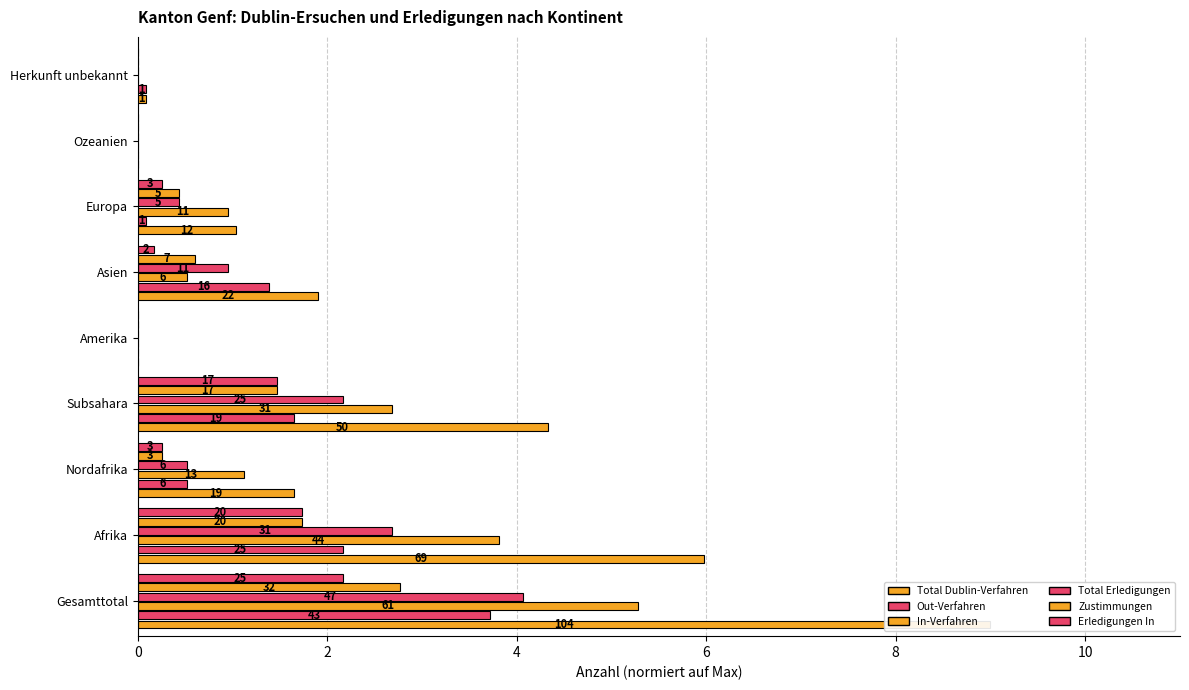

Rank the series at Subsahara from lowest to highest value.

Zustimmungen, Erledigungen In, Out-Verfahren, Total Erledigungen, In-Verfahren, Total Dublin-Verfahren